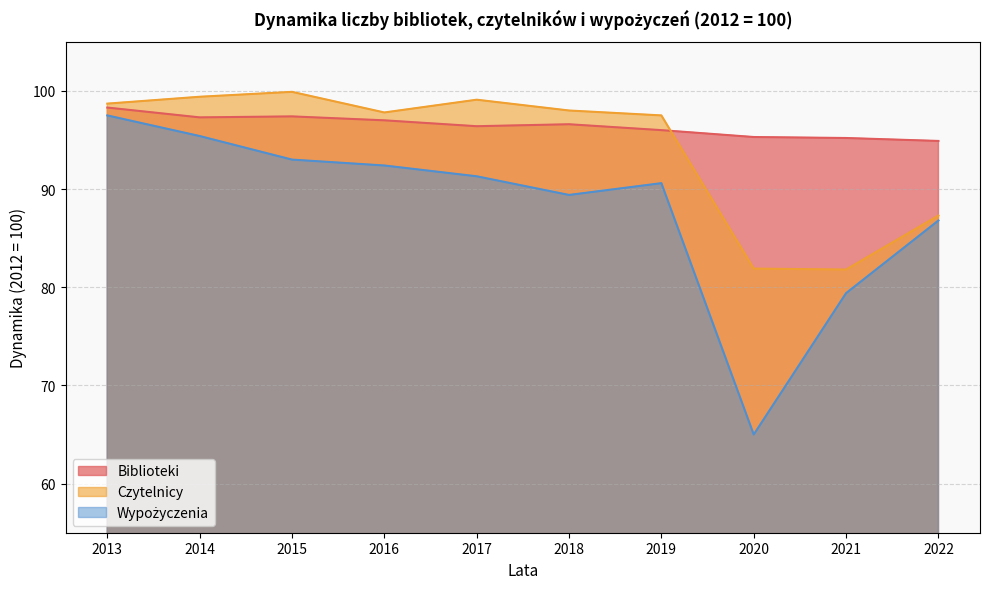

At how many categories does at least one series exceed 97?

7